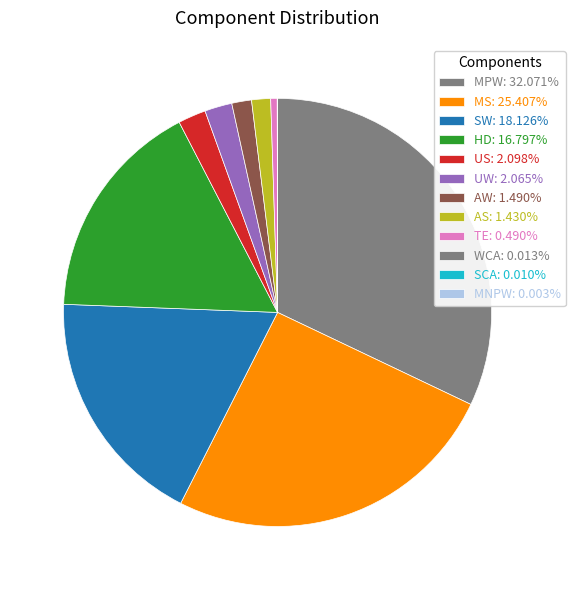

To the nearest percent, what is the difference between the largest and smallest slice percentages?

32%